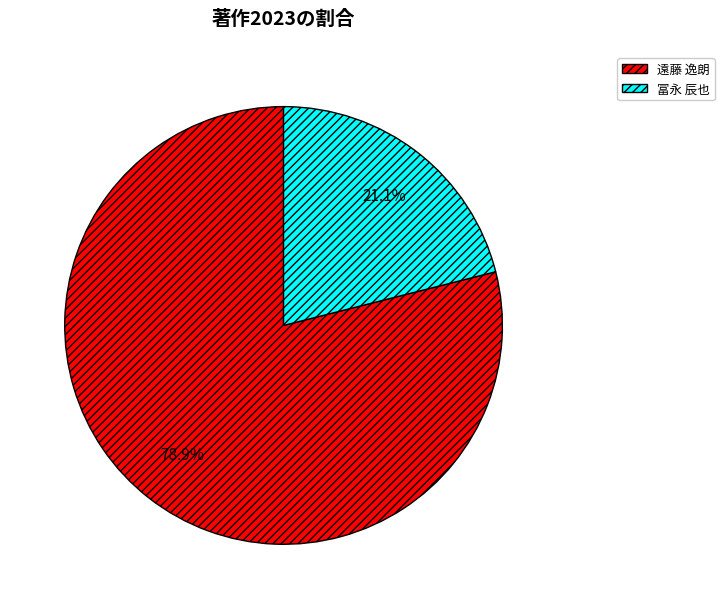

Is there a majority slice in this chart?

Yes